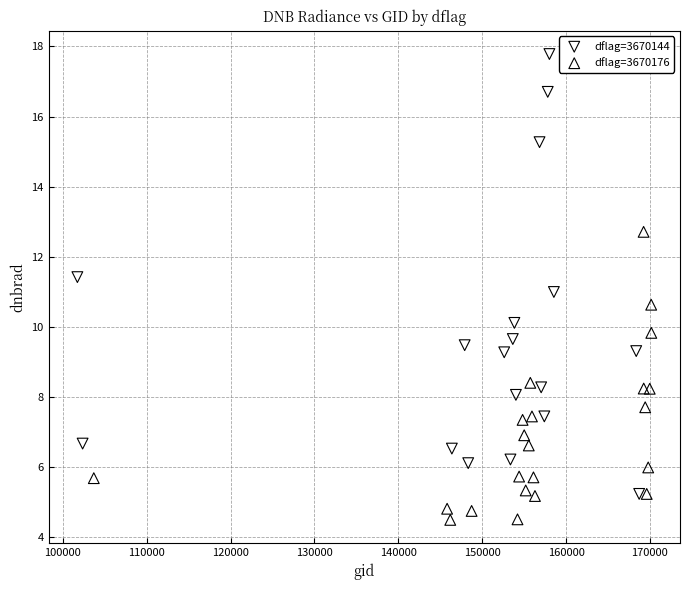

Which series contains the lowest Y value?

dflag=3670176